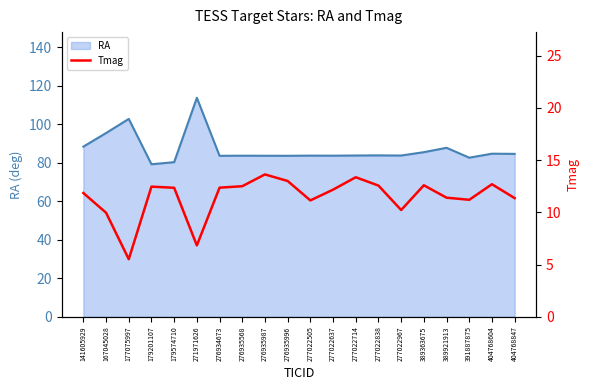

Which category has the lowest value across all series?

177075997